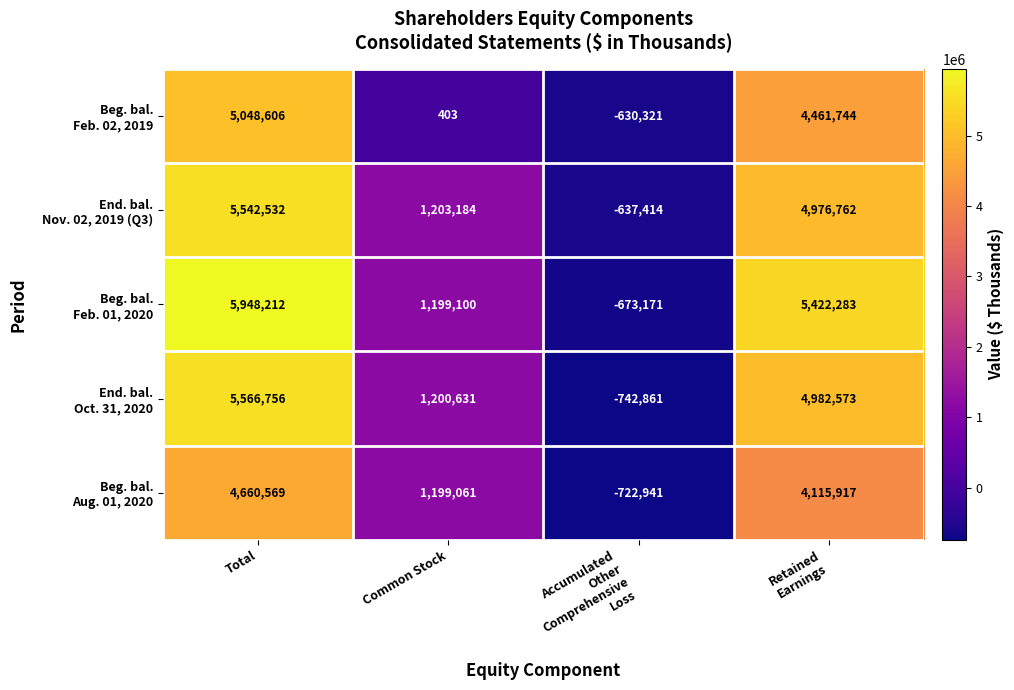

At which category is the sum across all series the highest?

Total